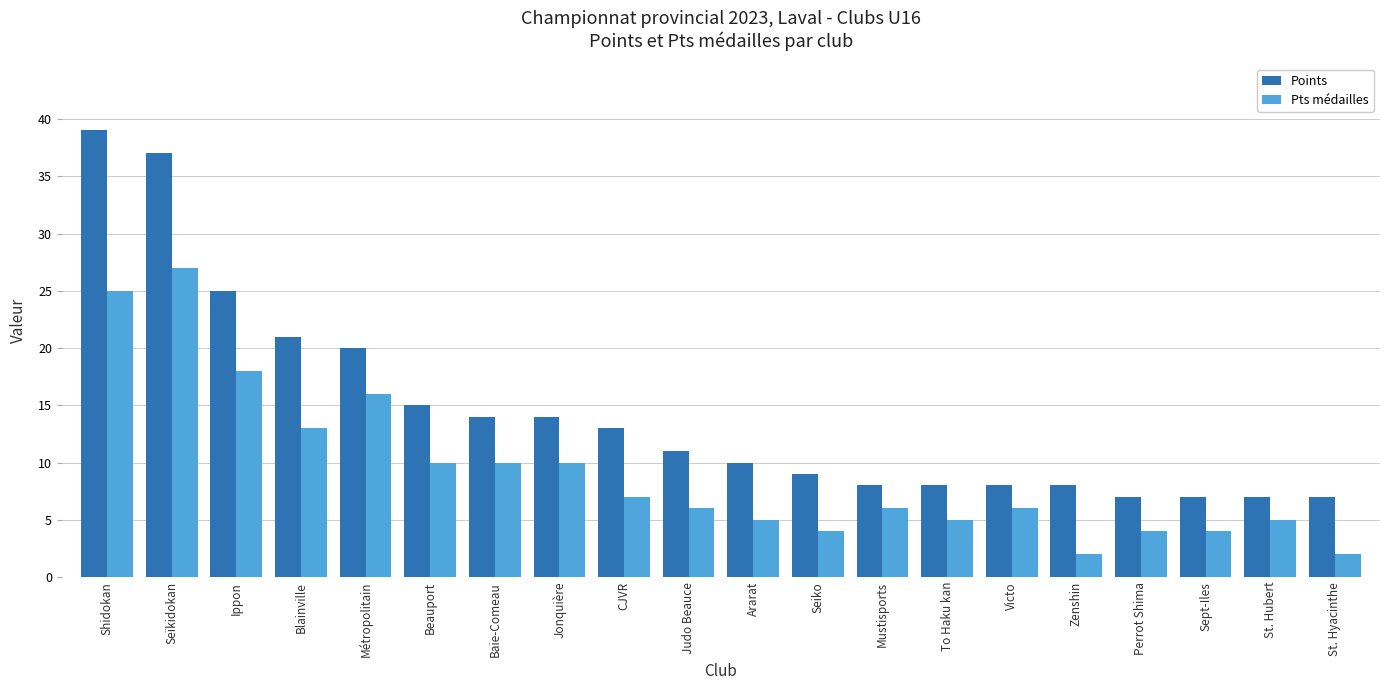

What are all the series names shown in the legend?

Points, Pts médailles